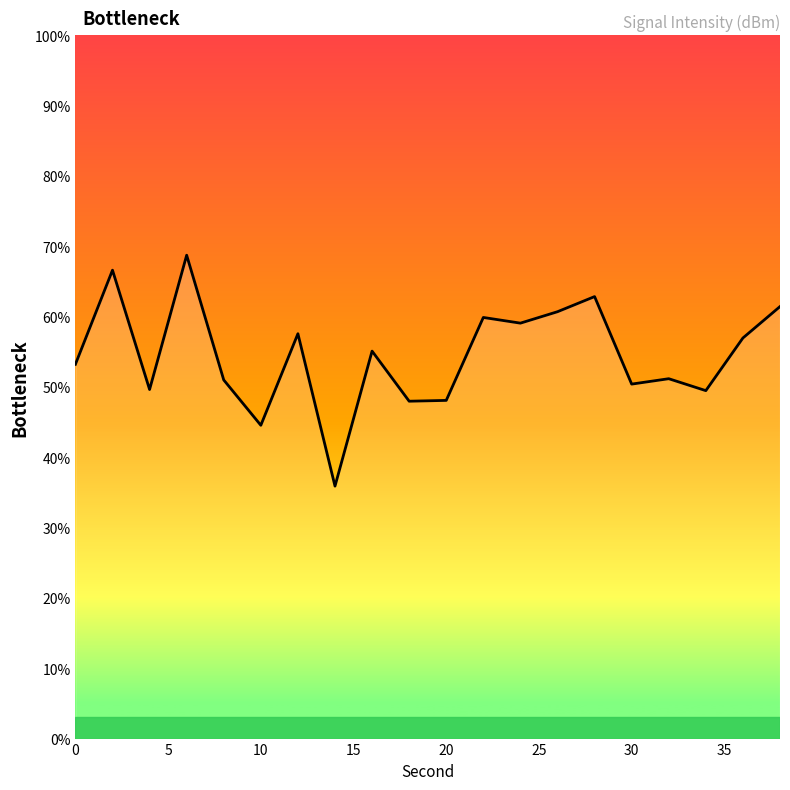

What is the smallest value displayed?

35.9